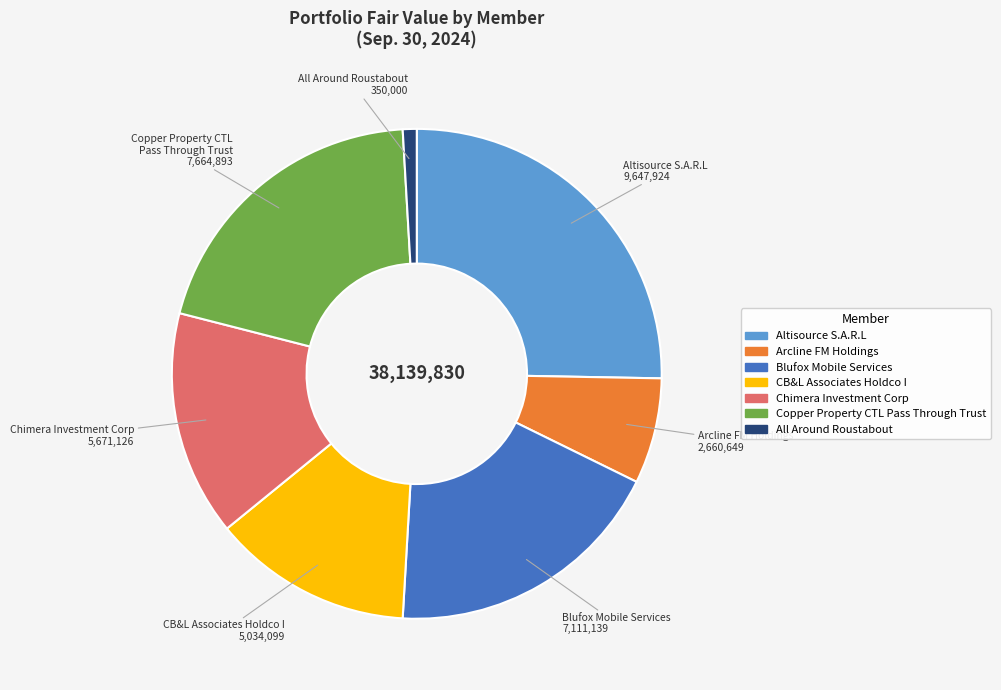

How many slices are in this pie chart?

7